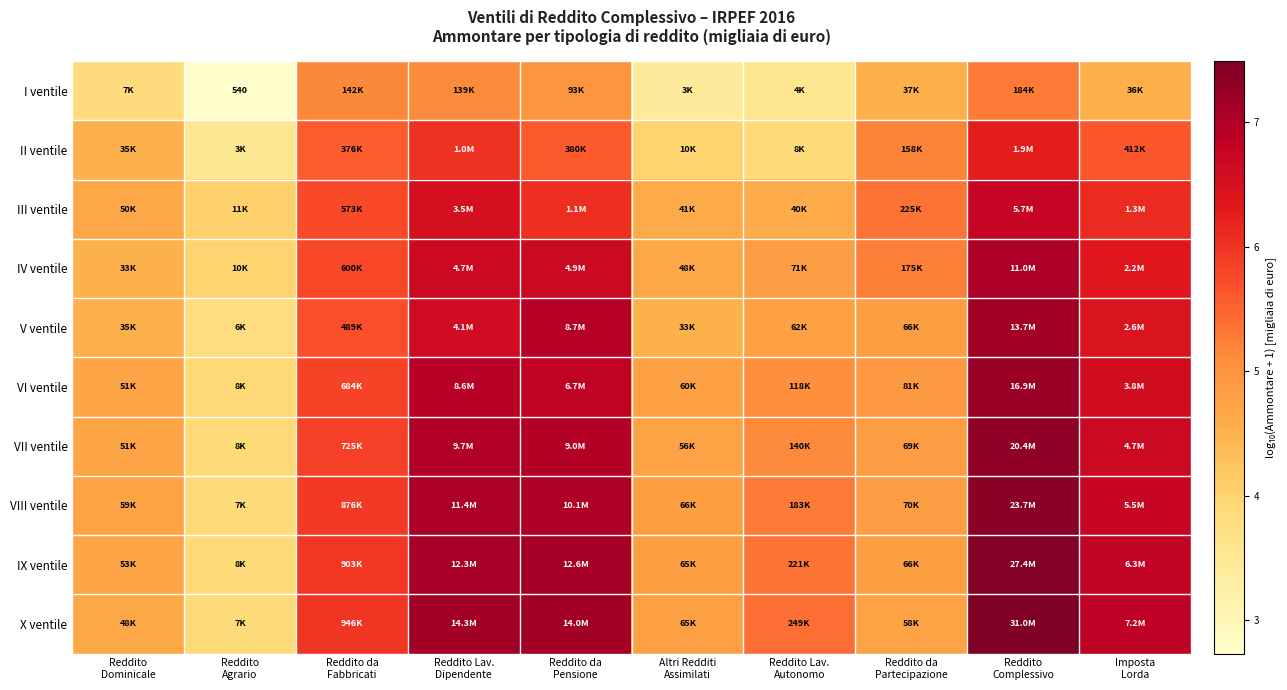

What is the difference between the maximum and minimum values in the II ventile series?

2.8